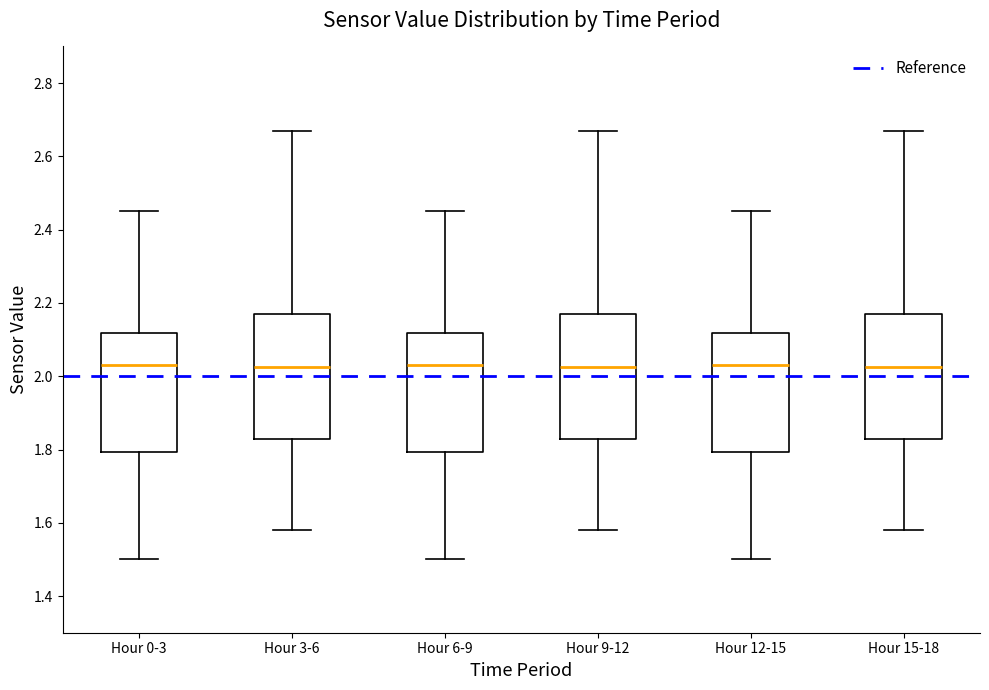

Reading left to right, transcribe this box plot: for each box, give where its median line is, the range the box spans, and where its two whiskers end, as read against the y-axis. The values are not printed on the chart, so give them approximately, as read against the axis.

Hour 0-3: median 2.04, box 1.80 to 2.12, whiskers 1.50 to 2.46
Hour 3-6: median 2.02, box 1.84 to 2.18, whiskers 1.58 to 2.68
Hour 6-9: median 2.04, box 1.80 to 2.12, whiskers 1.50 to 2.46
Hour 9-12: median 2.02, box 1.84 to 2.18, whiskers 1.58 to 2.68
Hour 12-15: median 2.04, box 1.80 to 2.12, whiskers 1.50 to 2.46
Hour 15-18: median 2.02, box 1.84 to 2.18, whiskers 1.58 to 2.68